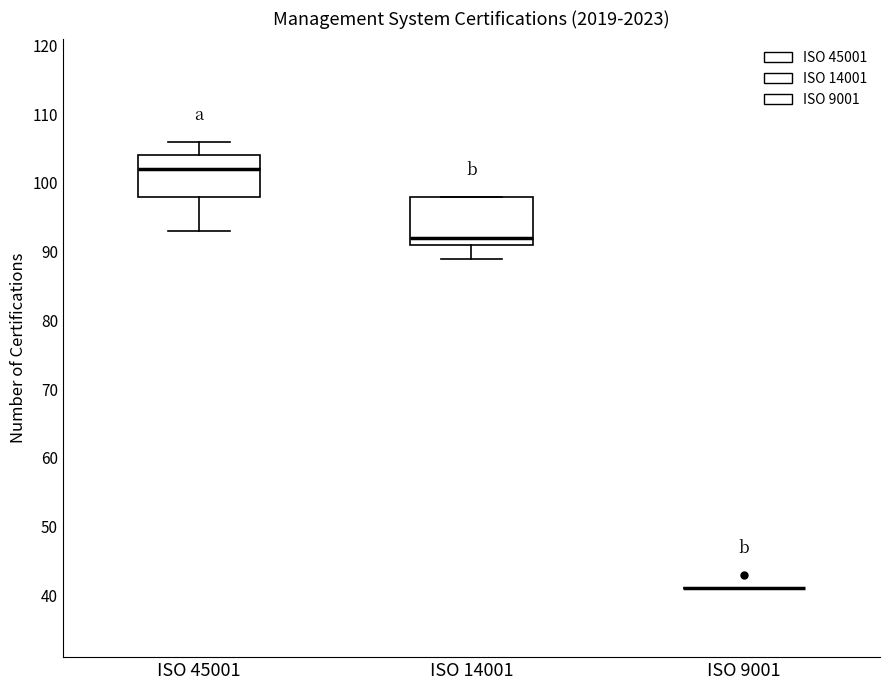

Which box is the tallest, from its lower edge to its upper edge?

ISO 14001